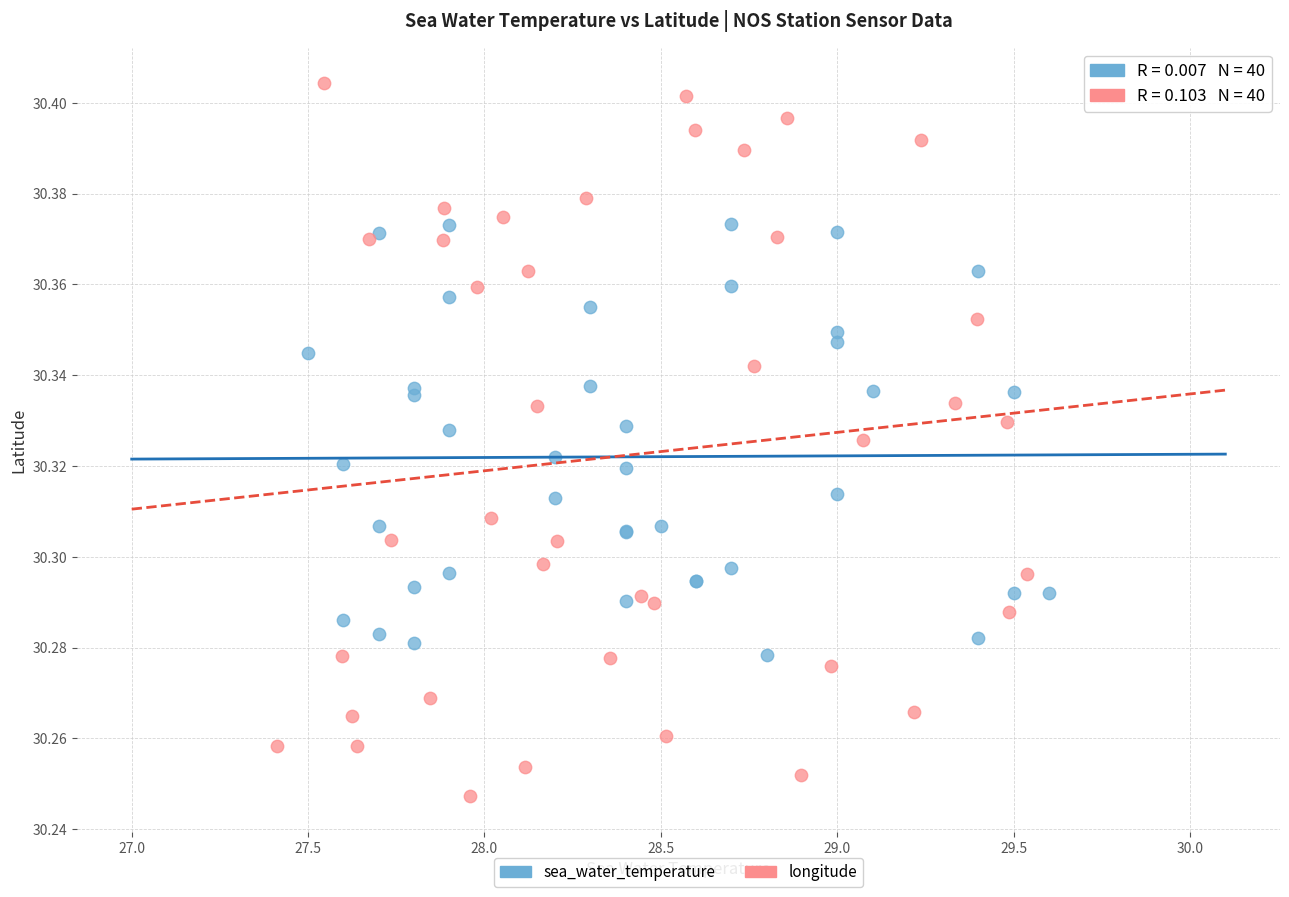

What are all the series names shown in the legend?

sea_water_temperature, longitude